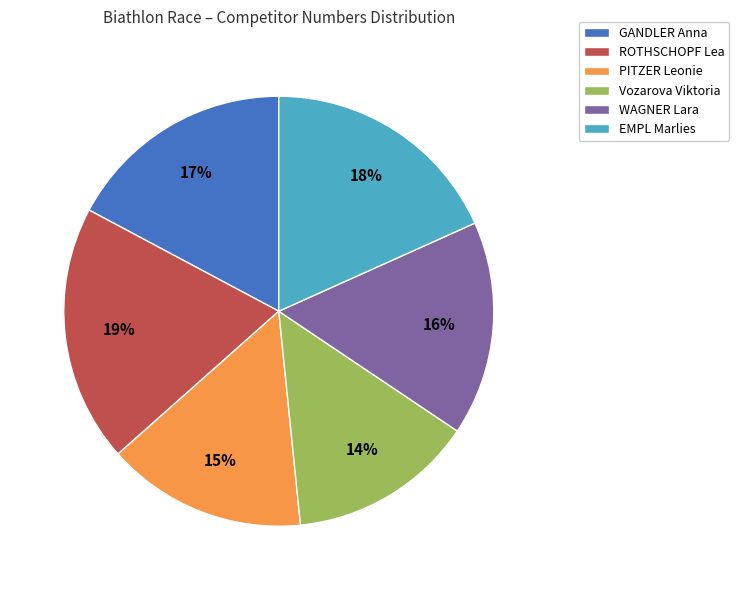

What is the largest slice in the pie chart?

ROTHSCHOPF Lea